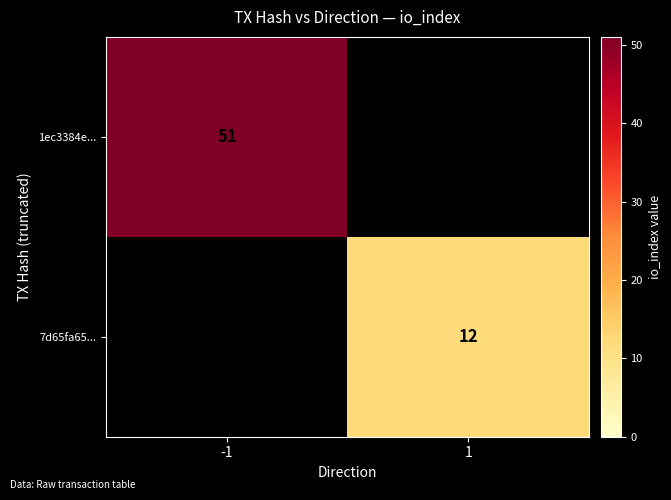

At which category is the sum across all series the highest?

-1